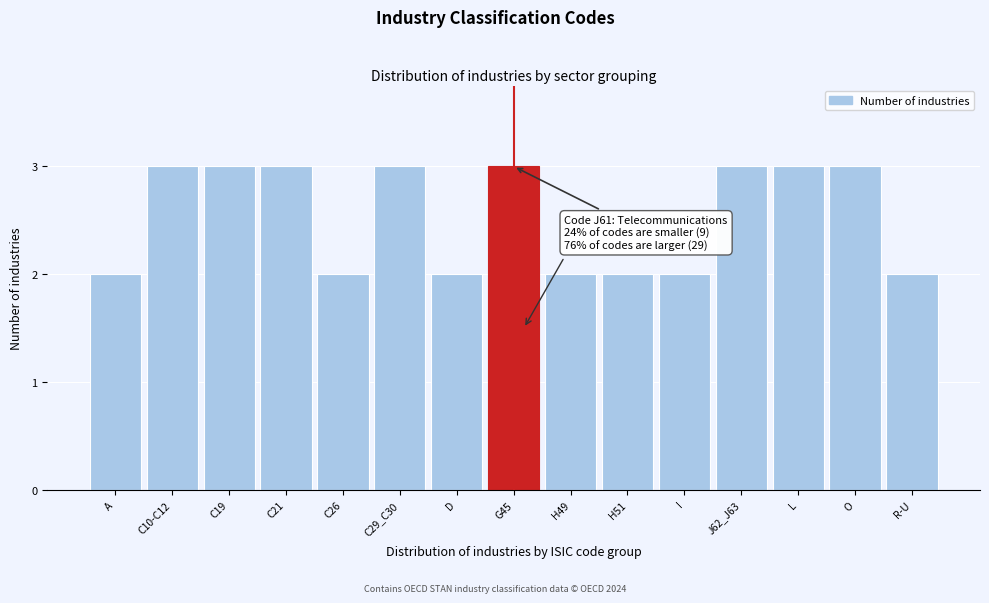

Reading left to right, extract all data points from this chart.

2	3	3	3	2	3	2	3	2	2	2	3	3	3	2